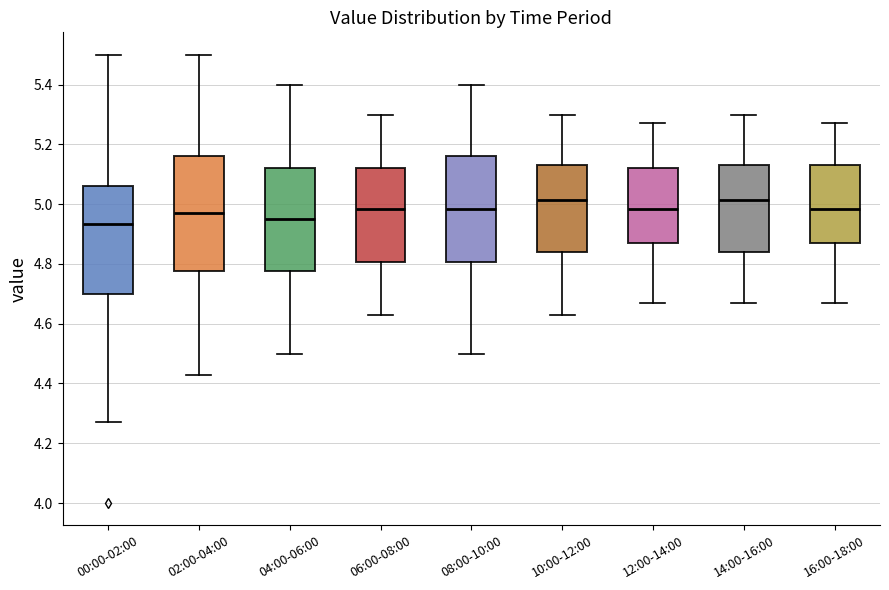

Where is the upper edge of the box for 04:00-06:00 on the y-axis? The values are not printed on the chart, so give them approximately, as read against the axis.

5.12